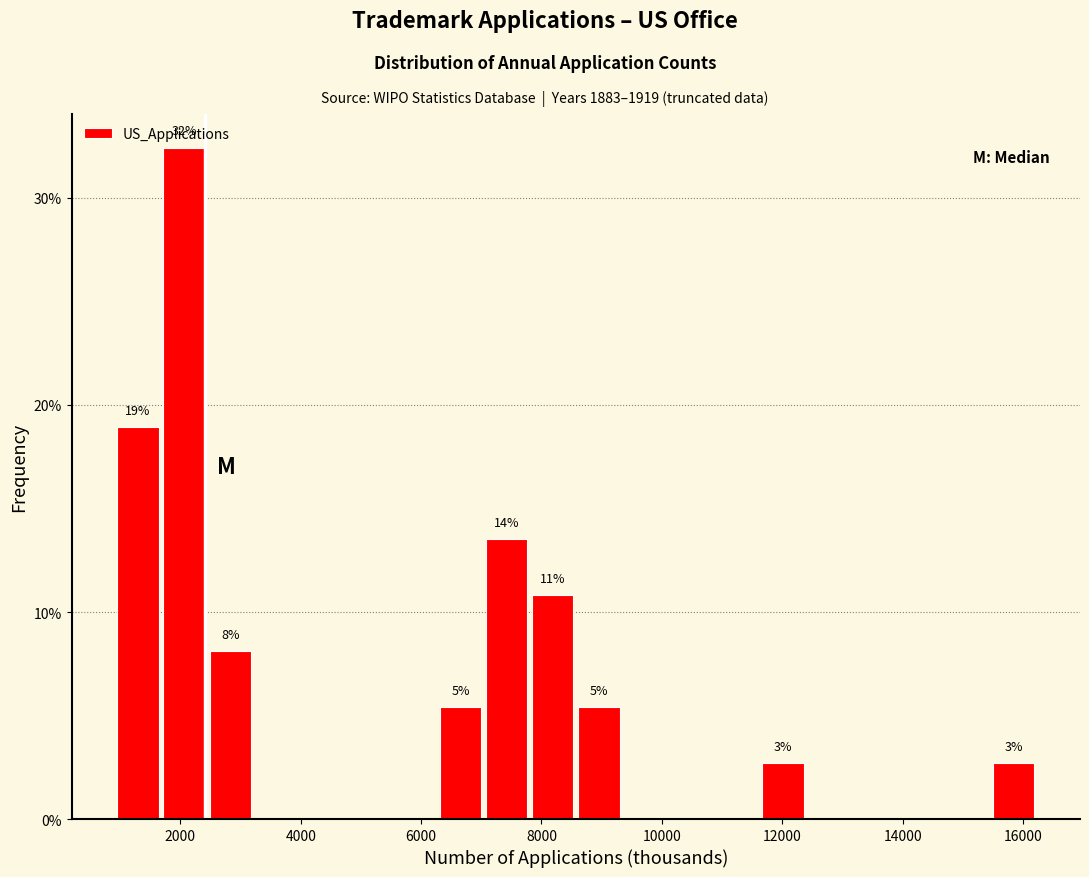

Read against the x-axis, roughly where is the centre of the tallest bar?

2000